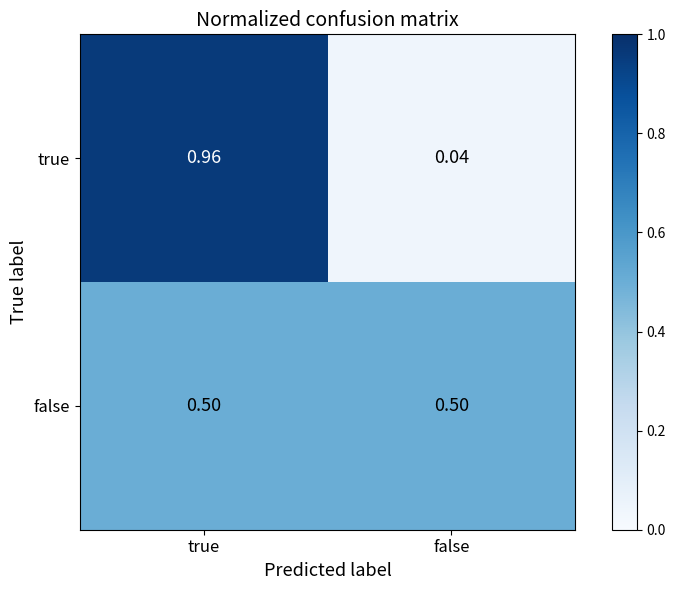

At true, list the series in order from smallest to largest.

false, true